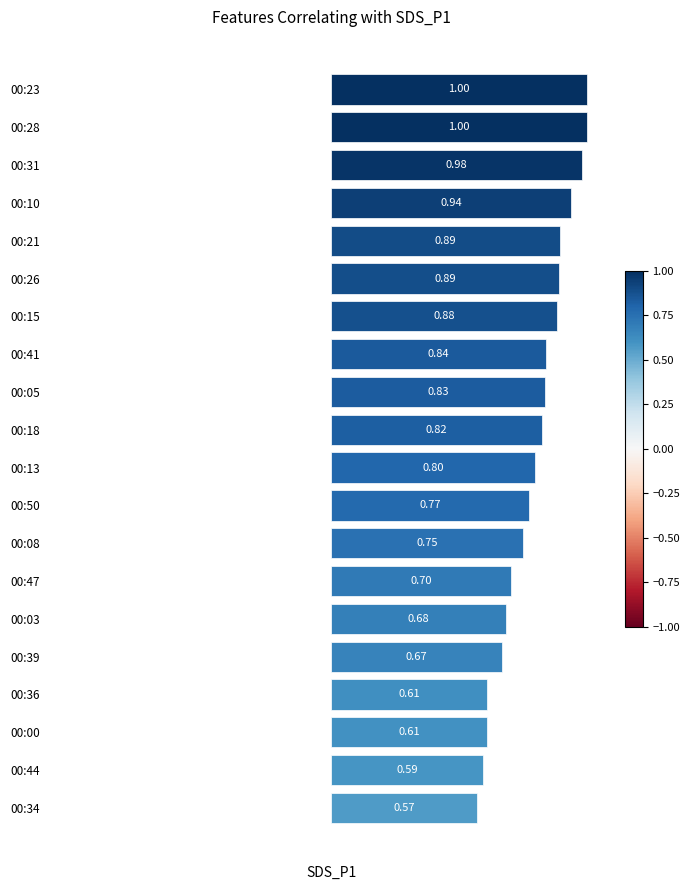

What is the difference between the maximum and minimum values?

0.4